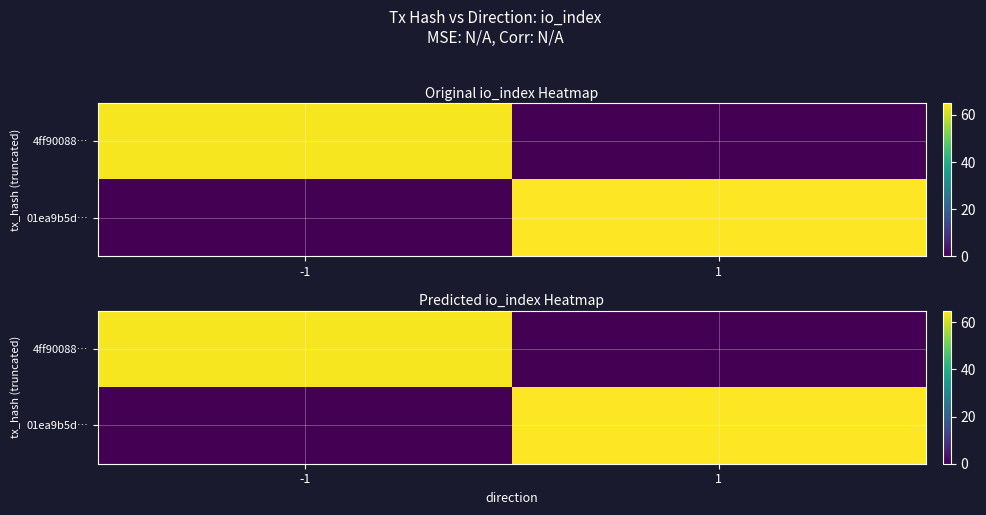

List the series in order of their peak value, highest first.

01ea9b5d…, 4ff90088…